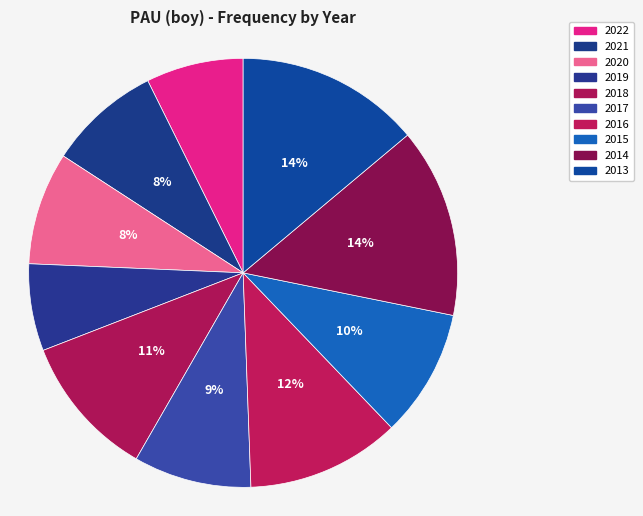

How many slices are in this pie chart?

10